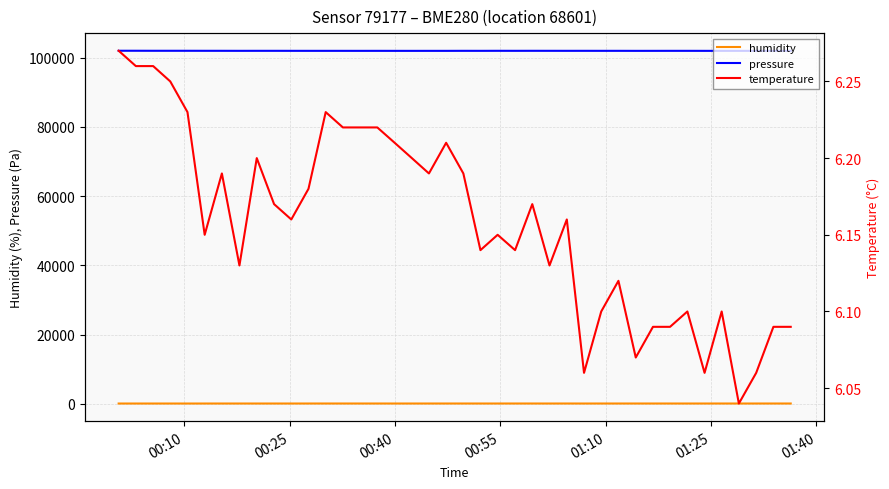

True or false: pressure and humidity cross at least once.

False